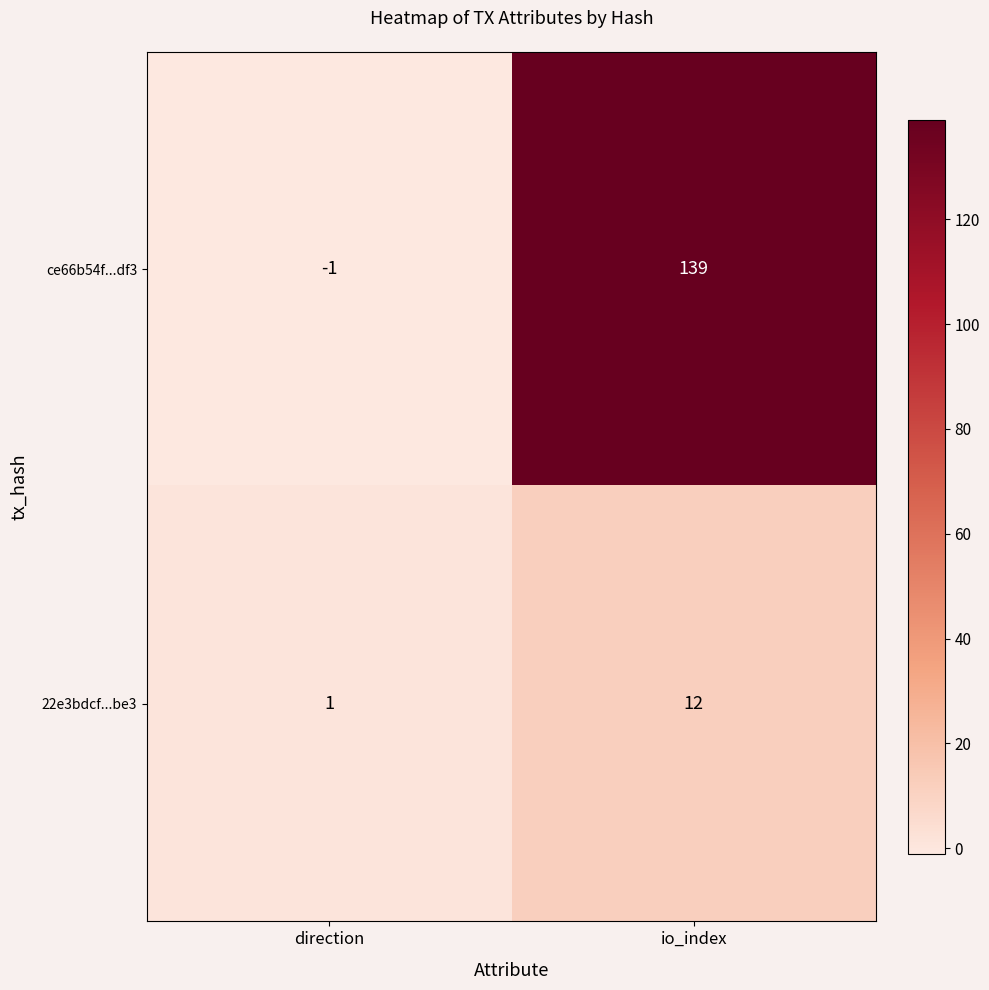

Reading right to left, extract all data points from this chart.

ce66b54f...df3: 139	-1
22e3bdcf...be3: 12	1